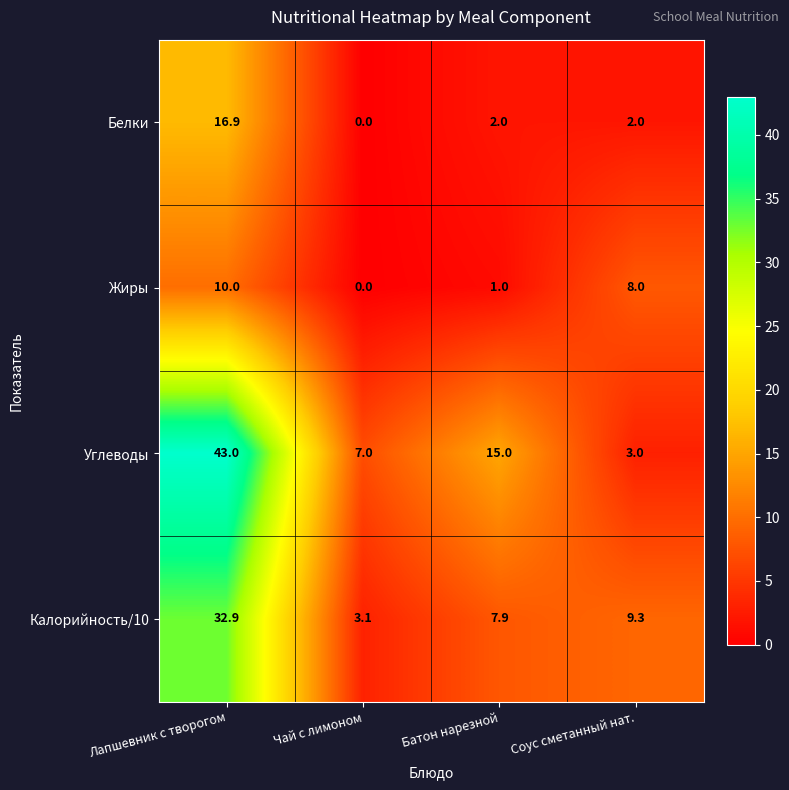

List the series in order of their peak value, highest first.

Углеводы, Калорийность/10, Белки, Жиры